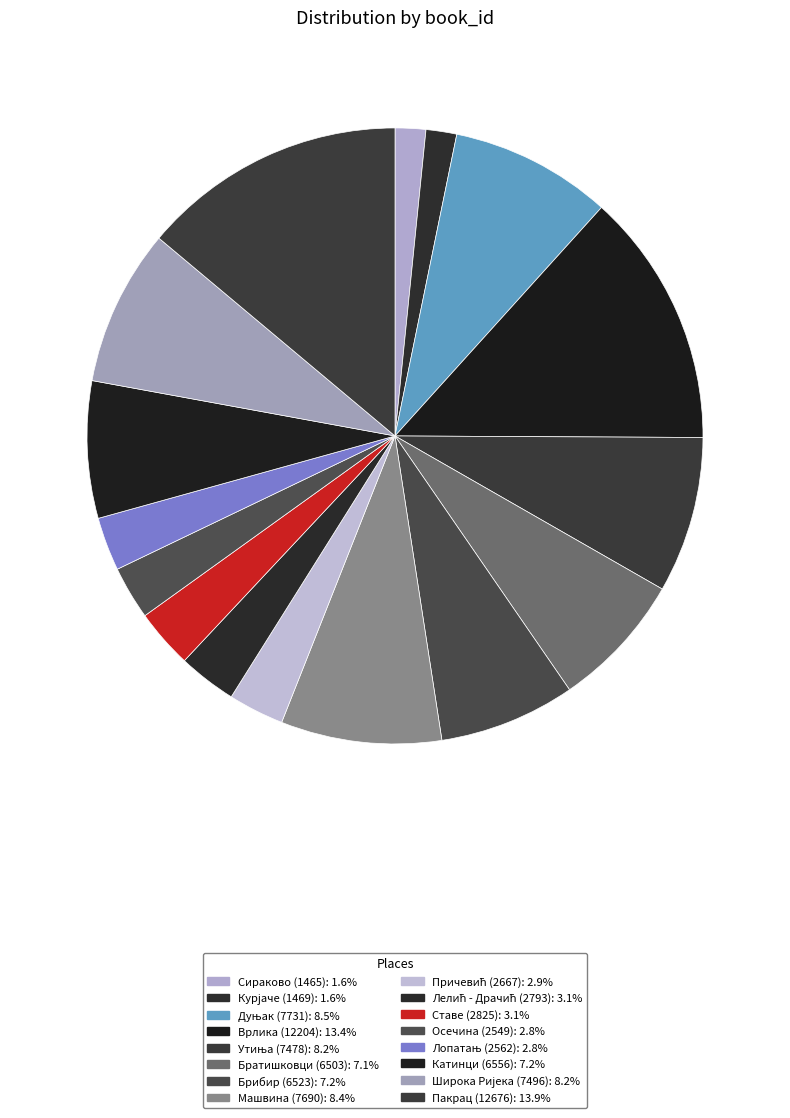

Count the number of slices in the pie.

16